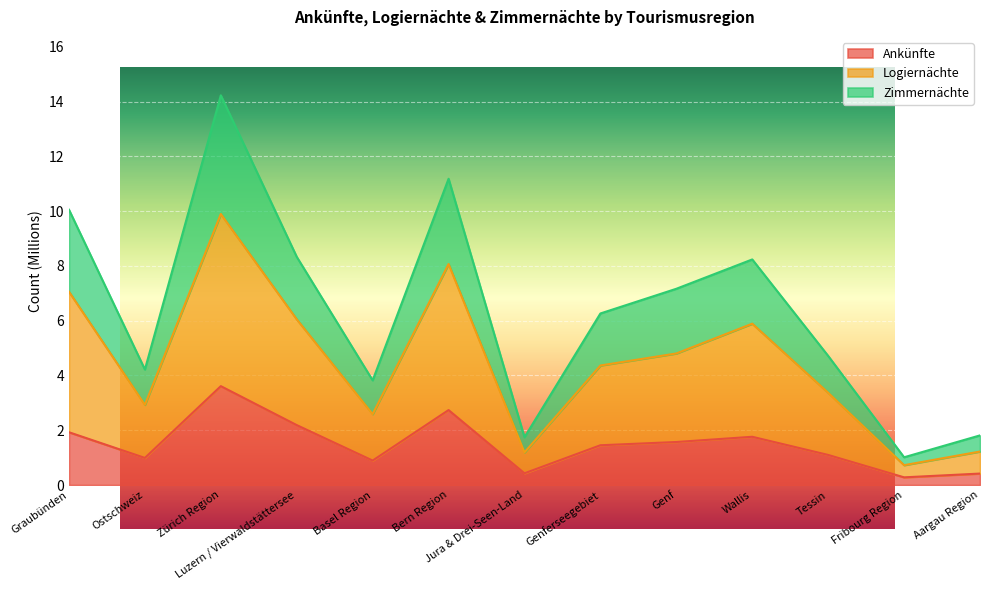

True or false: Zimmernächte and Logiernächte cross at least once.

False